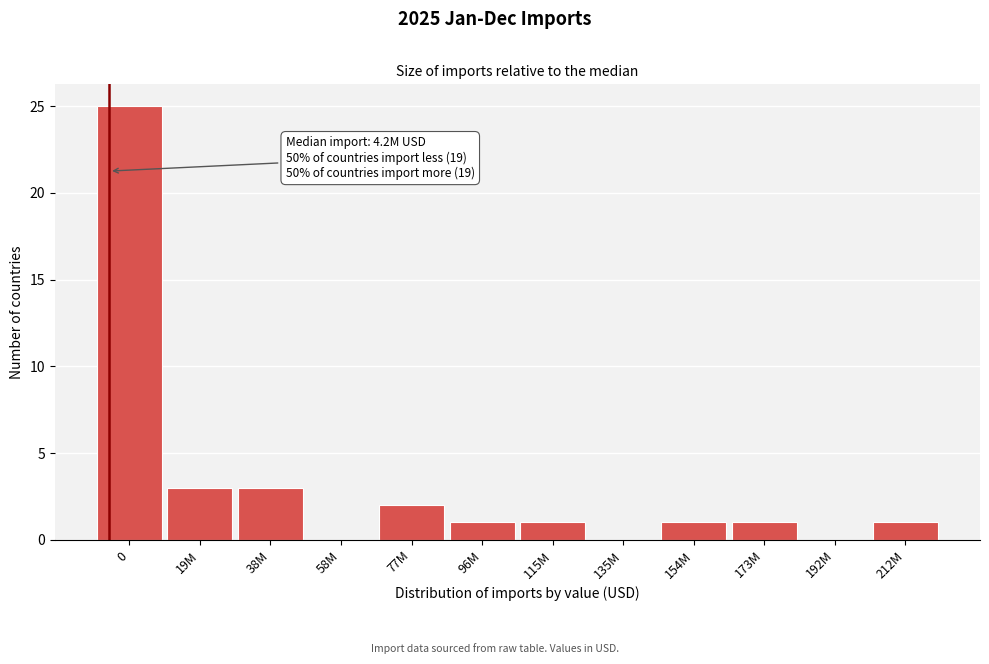

Reading left to right, what are all the values shown in this chart?

0=25	19M=3	38M=3	58M=0	77M=2	96M=1	115M=1	135M=0	154M=1	173M=1	192M=0	212M=1